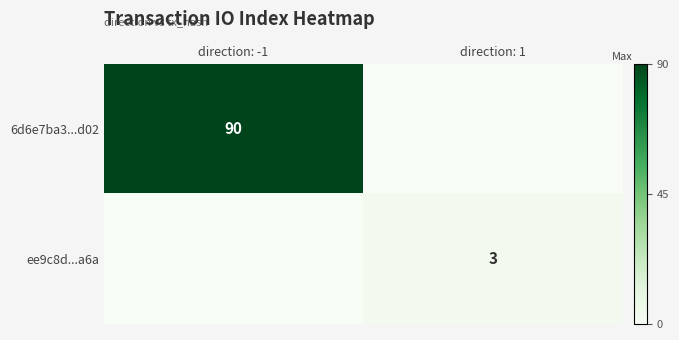

True or false: ee9c8d...a6a has a value of 3 at direction: 1.

True